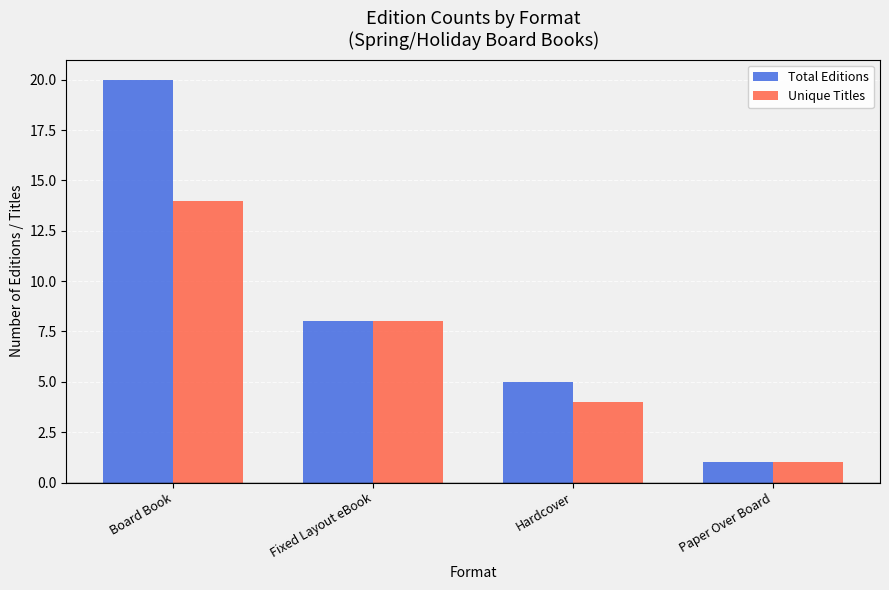

The value of Total Editions at Paper Over Board is 1. True or false?

True